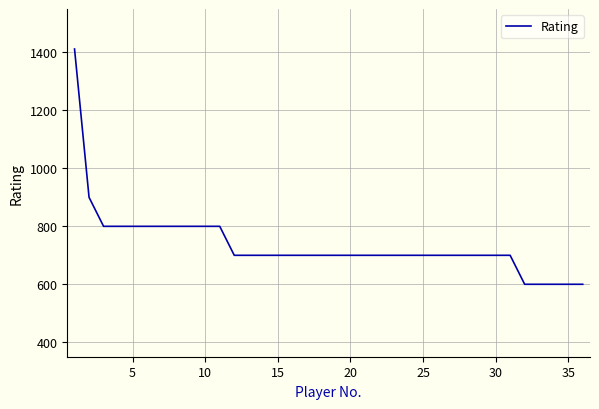

What is the smallest value displayed?

600